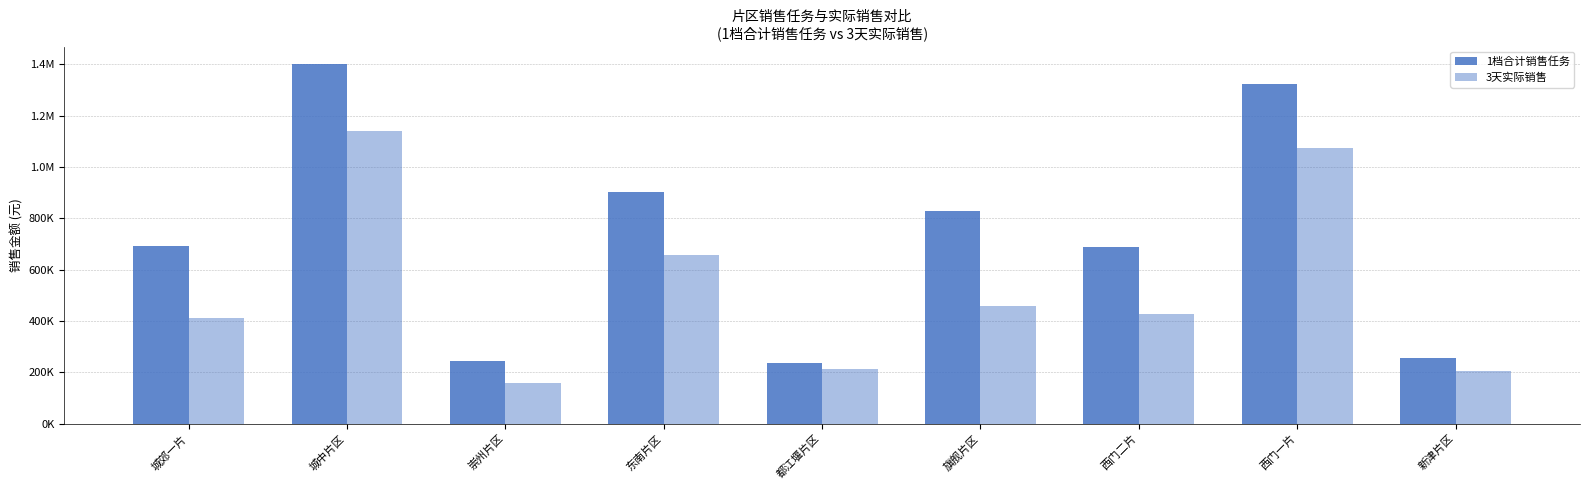

List the labels in order of 3天实际销售 value, smallest first.

崇州片区, 新津片区, 都江堰片区, 城郊一片, 西门二片, 旗舰片区, 东南片区, 西门一片, 城中片区